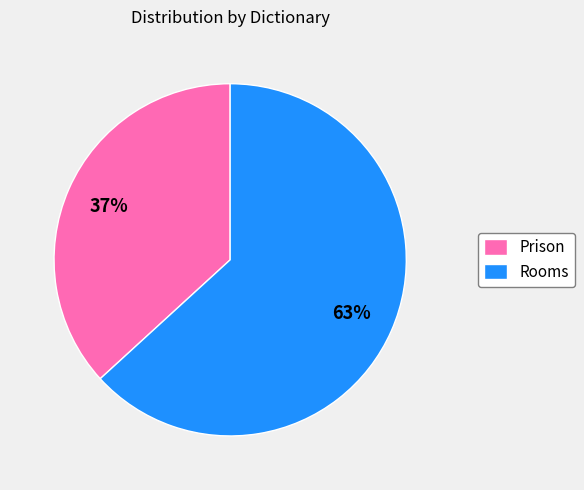

Is the sum of Rooms and Prison greater than half?

Yes